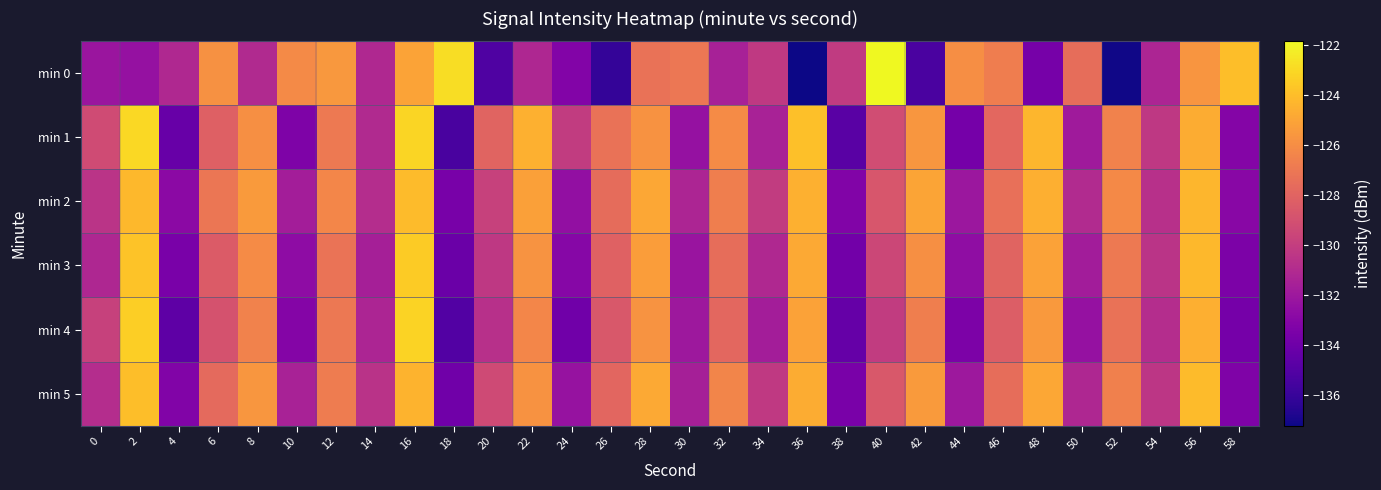

Count the number of categories in the chart.

30